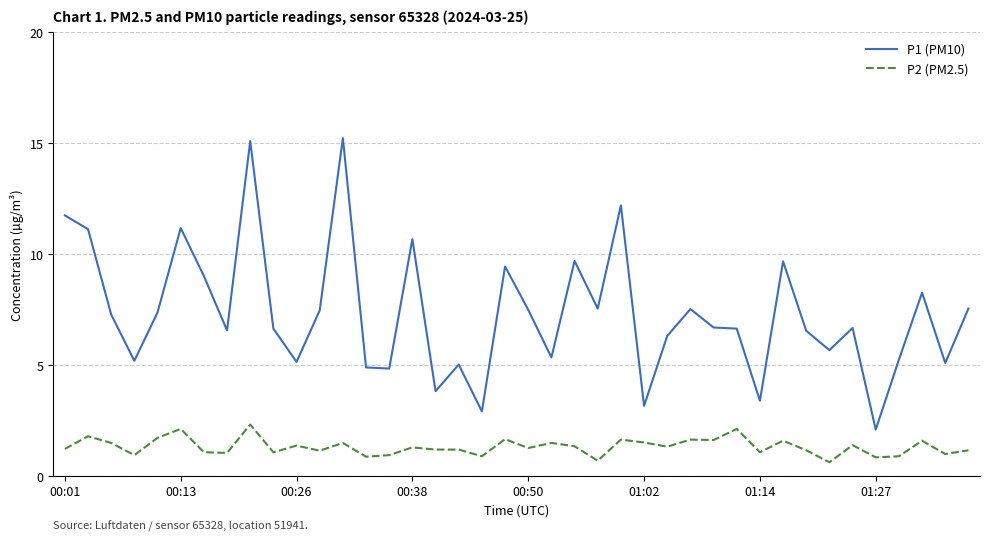

List the series in order of their overall mean, lowest first.

P2 (PM2.5), P1 (PM10)